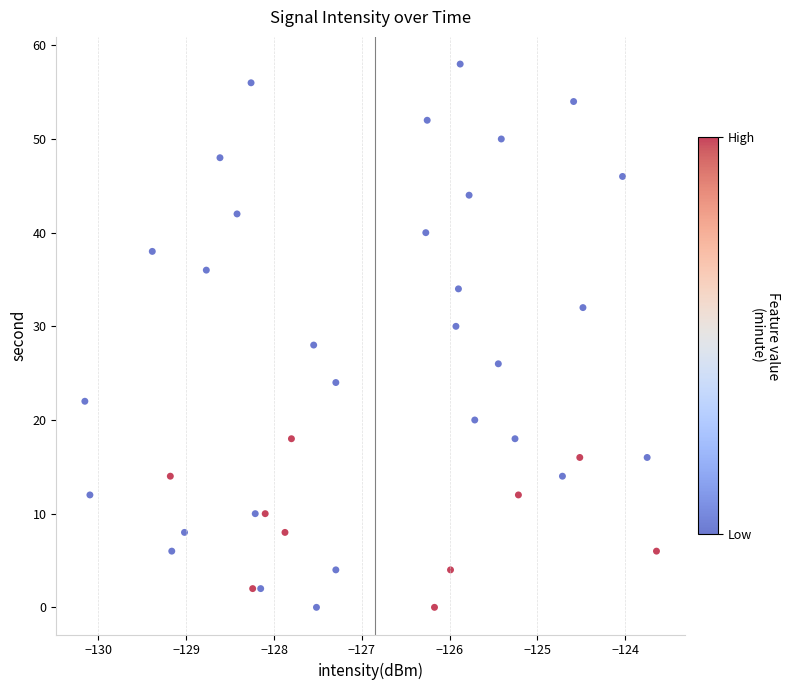

What is the range of Y values (max minus min)?

58